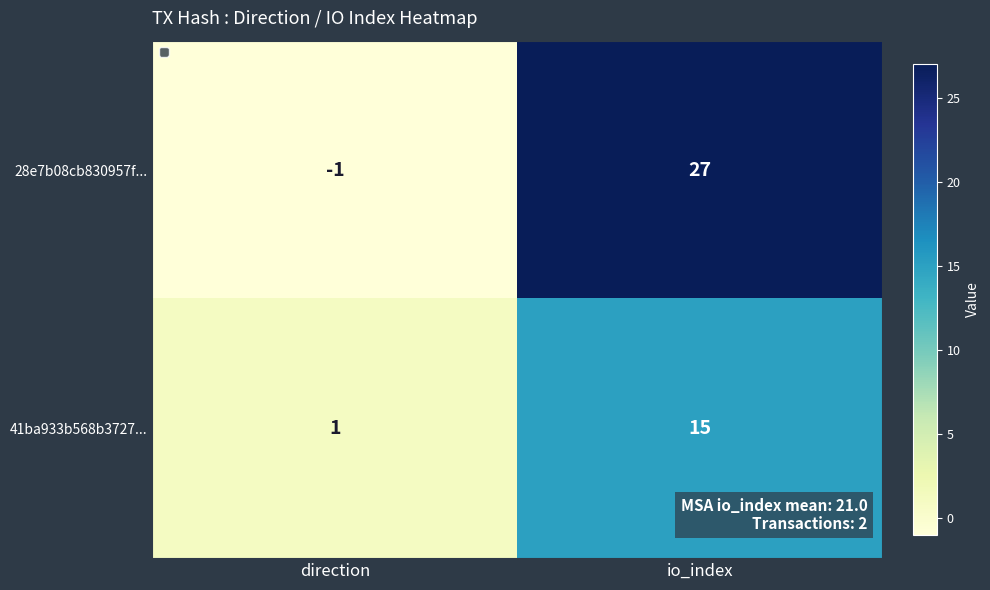

What is the difference between the 28e7b08cb830957f... values at io_index and direction?

28